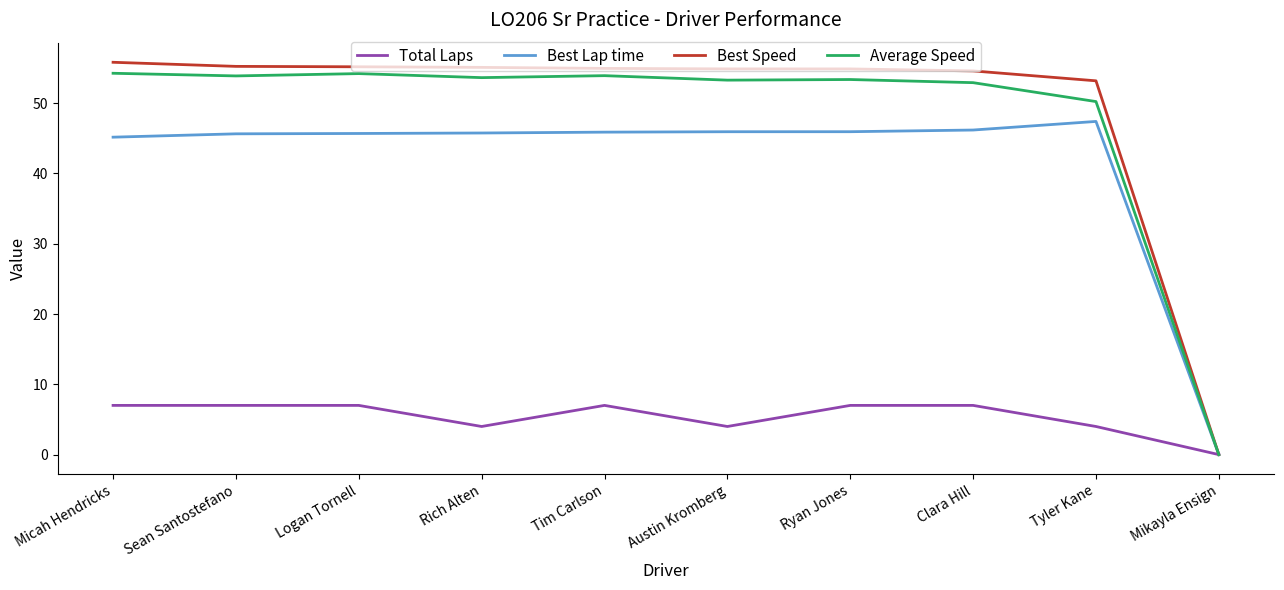

Which category has the lowest value in the Total Laps series?

Mikayla Ensign